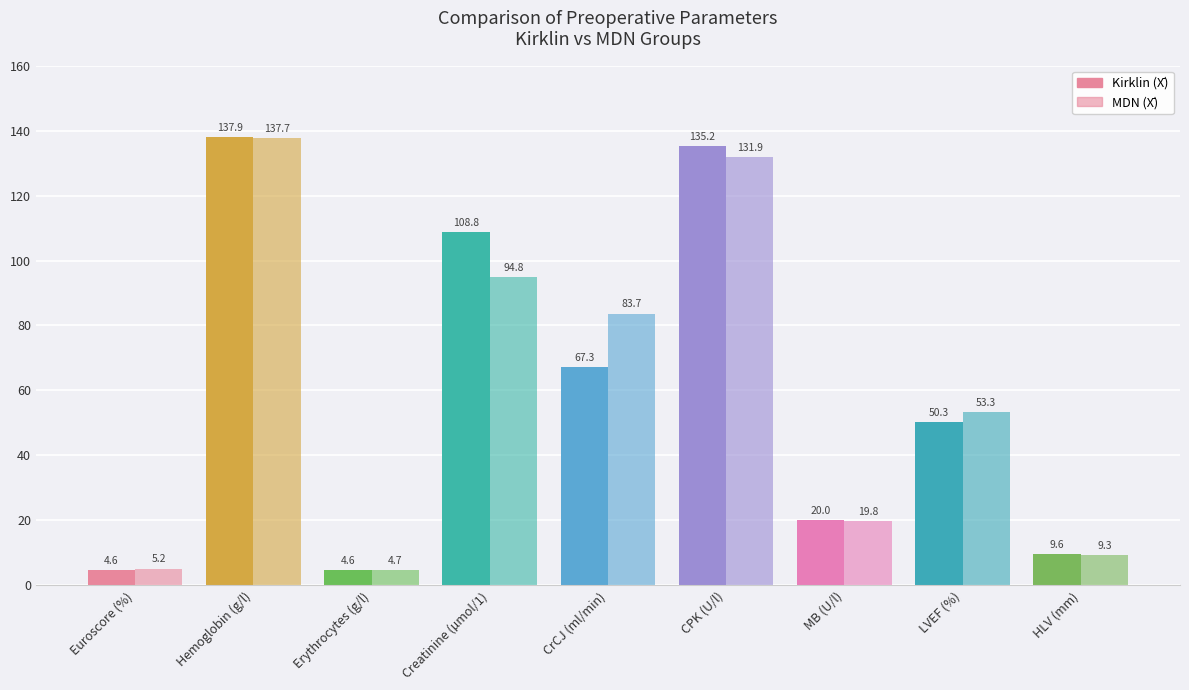

Does the chart contain stacked bars?

No